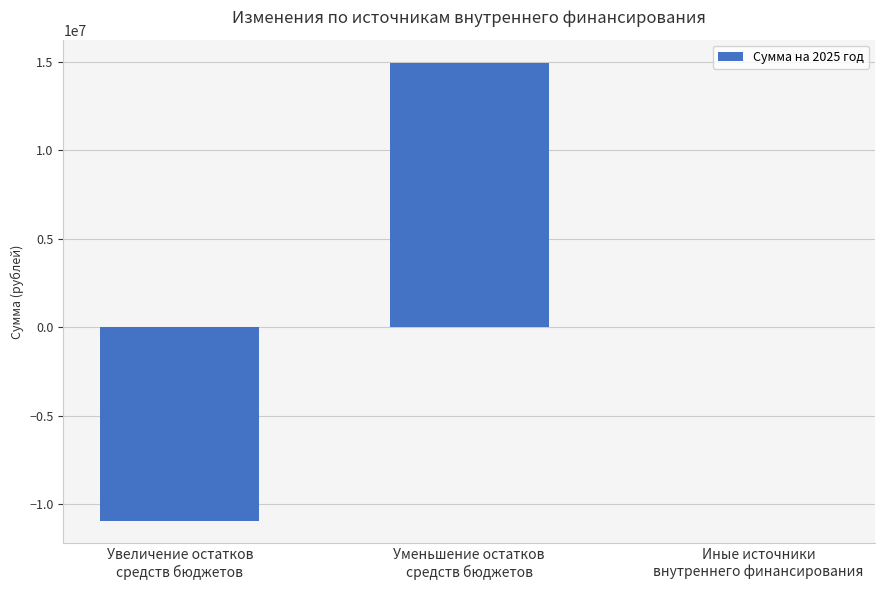

Which has a higher value, Увеличение остатков
средств бюджетов or Иные источники
внутреннего финансирования?

Иные источники
внутреннего финансирования